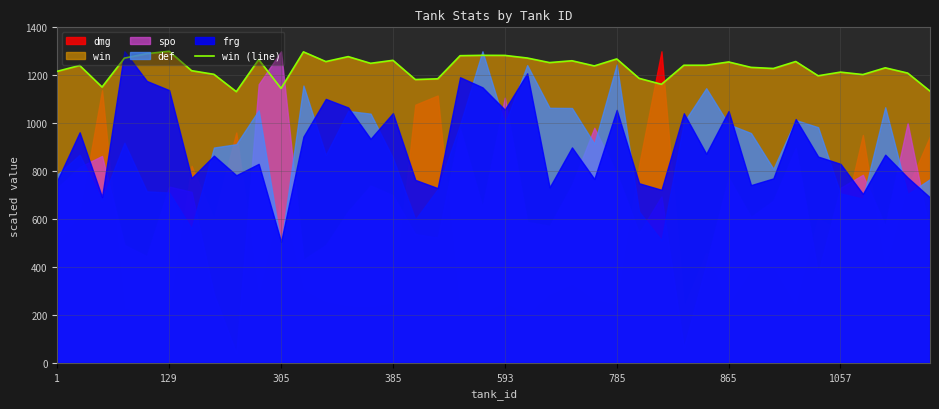

True or false: the data shows 645.2 at 14.

False